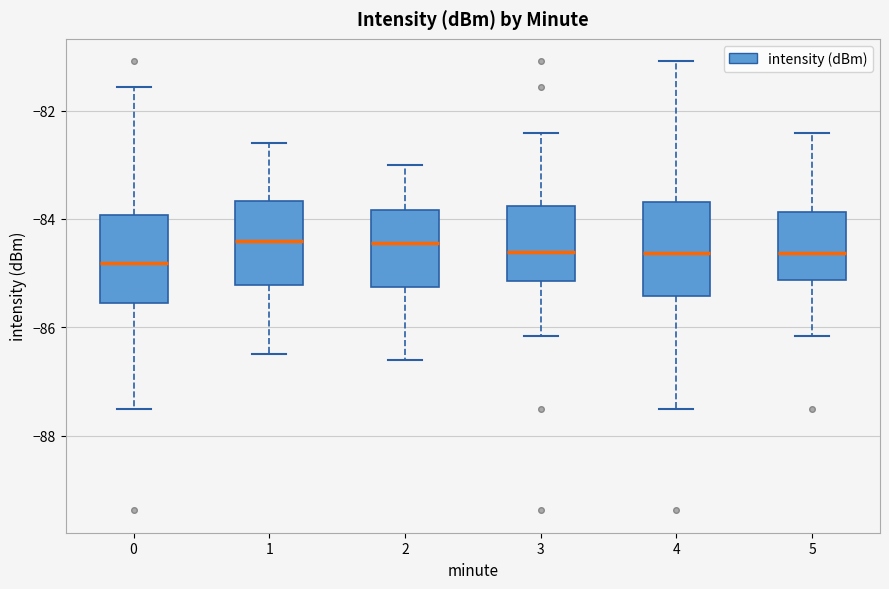

Where is the lower edge of the box at x = 1 on the y-axis? The values are not printed on the chart, so give them approximately, as read against the axis.

-85.2